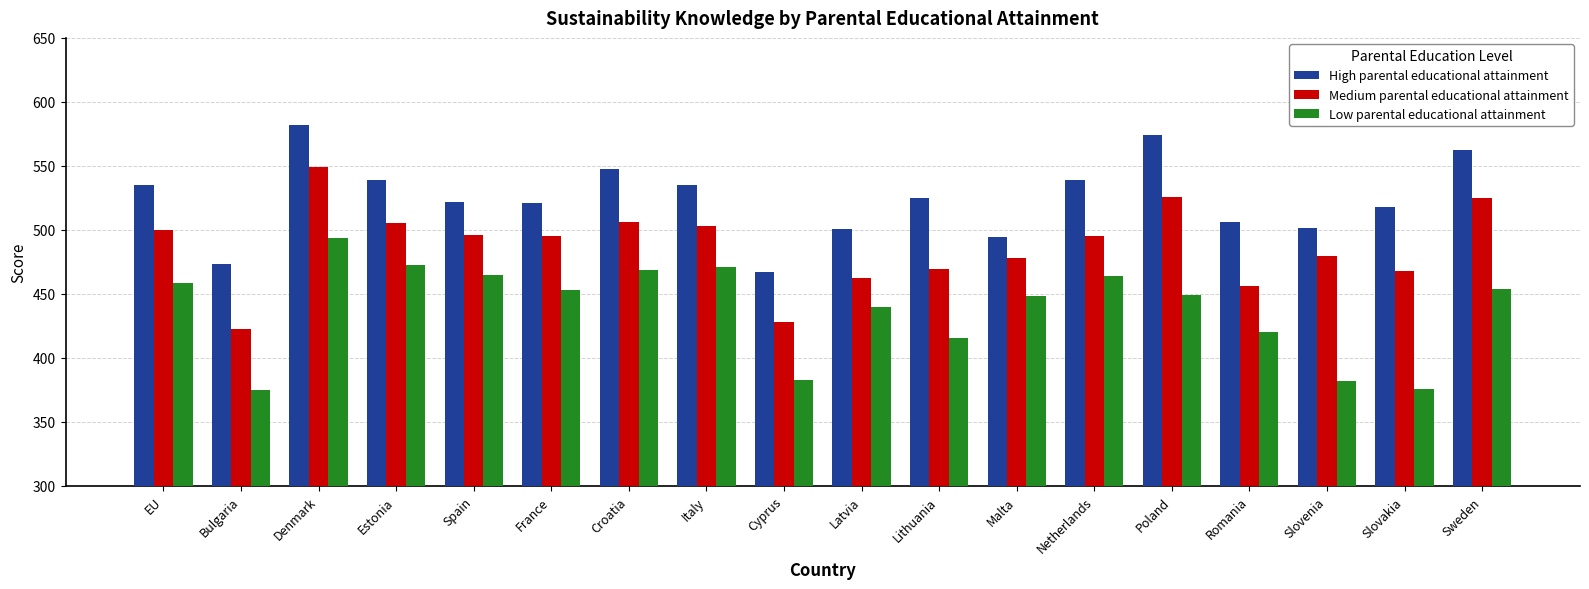

List the series in order of their overall mean, lowest first.

Low parental educational attainment, Medium parental educational attainment, High parental educational attainment